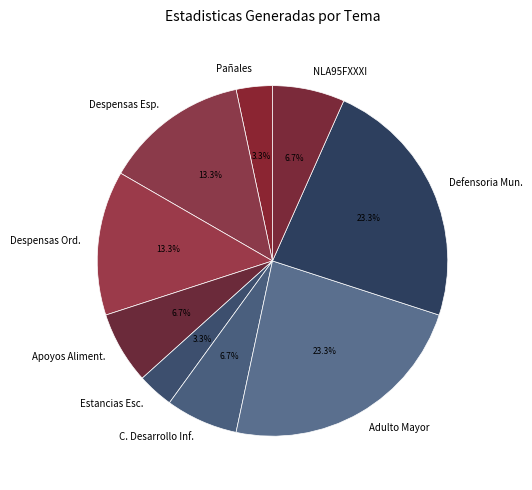

Does any single category account for the majority?

No